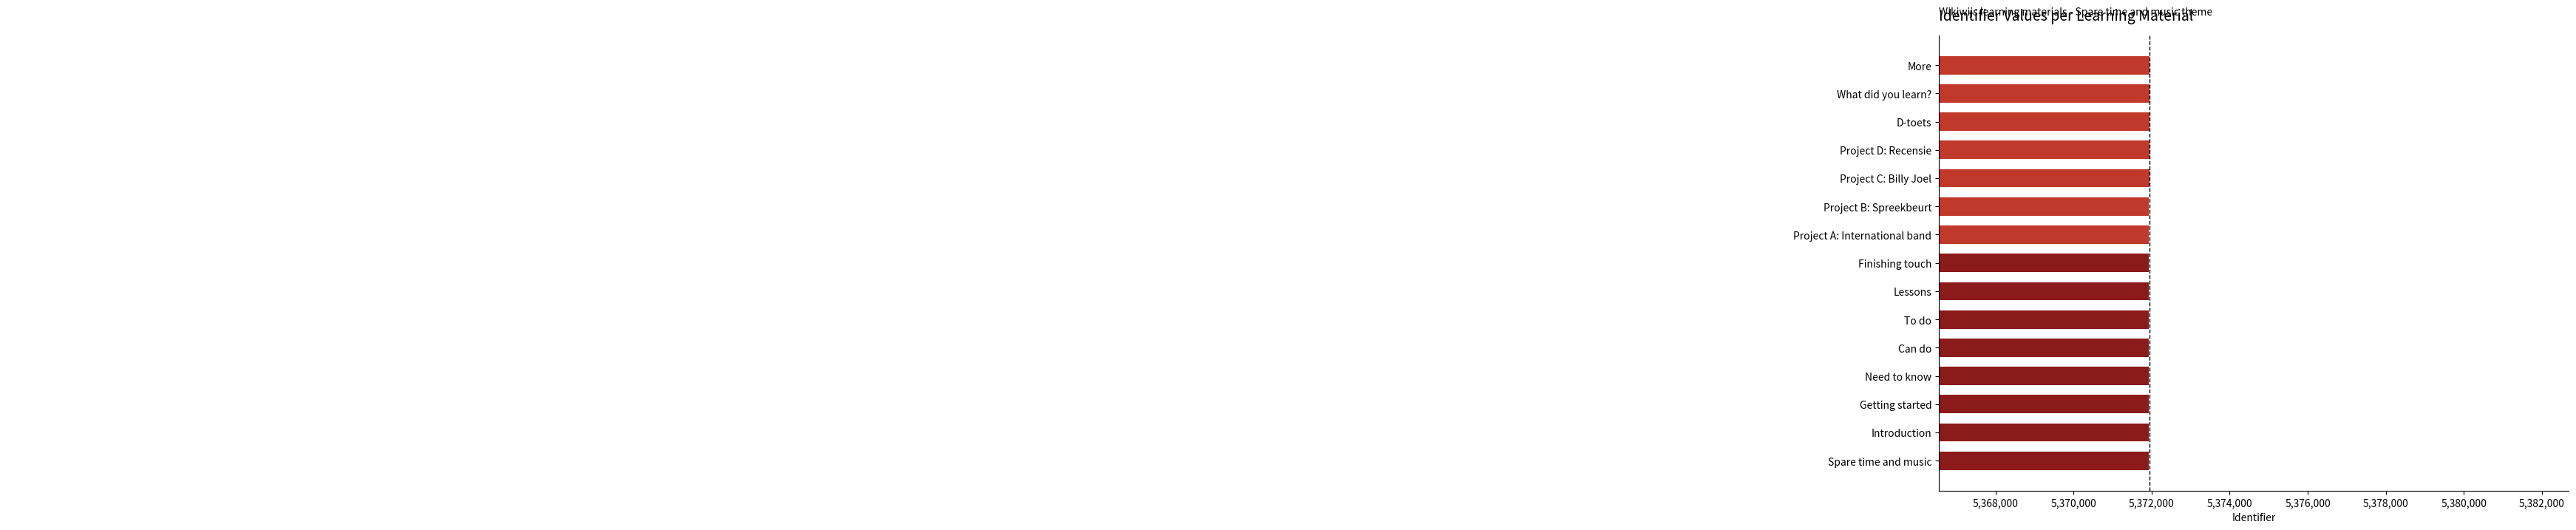

Reading top to bottom, what are all the values shown in this chart?

5371946	5371944	5371942	5371940	5371938	5371936	5371934	5371932	5371930	5371928	5371926	5371924	5371922	5371920	5371919